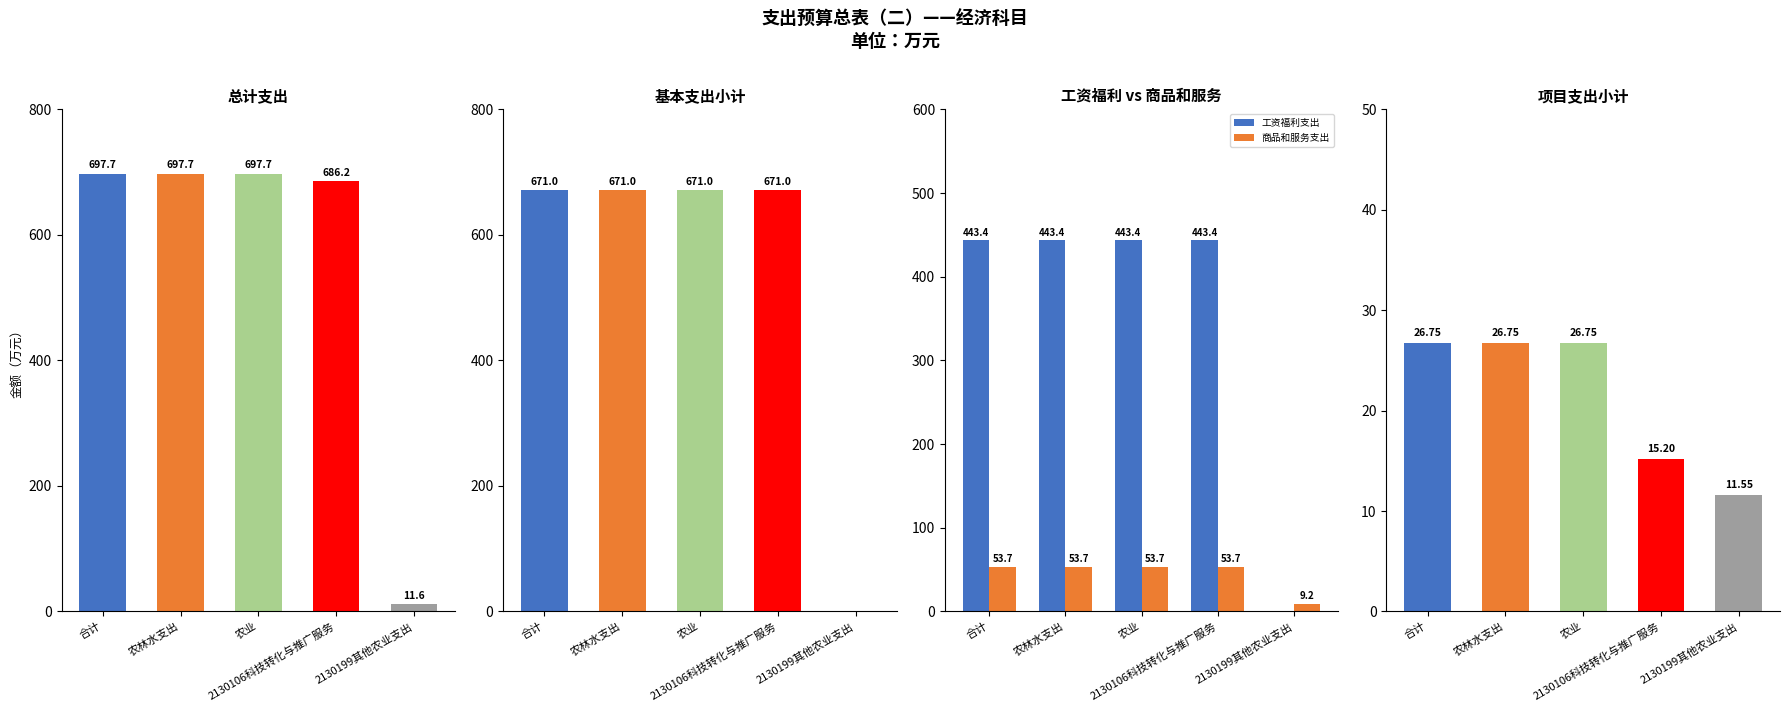

At how many categories does at least one series exceed 238?

4